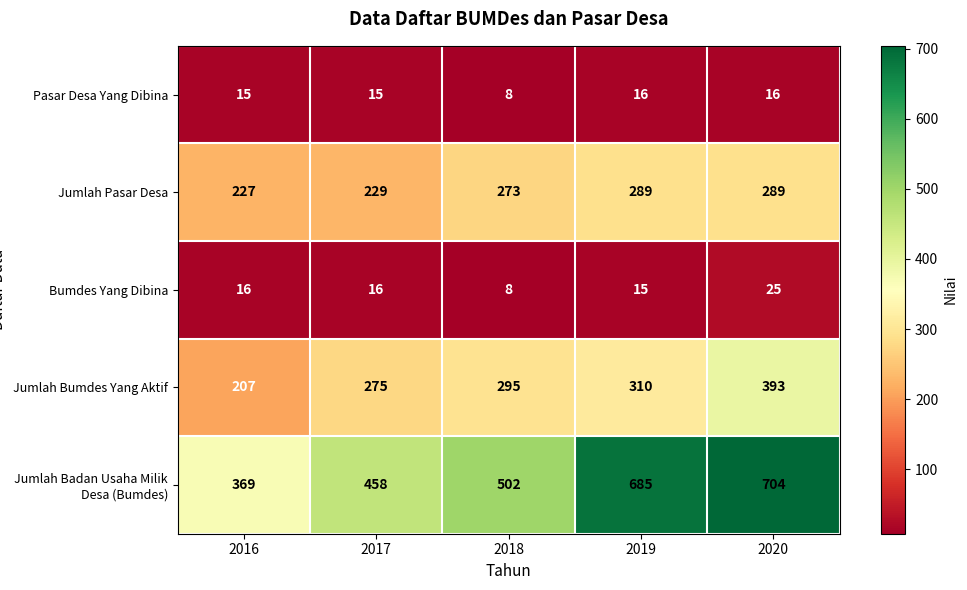

Rank the series by their maximum value, from lowest to highest.

Pasar Desa Yang Dibina, Bumdes Yang Dibina, Jumlah Pasar Desa, Jumlah Bumdes Yang Aktif, Jumlah Badan Usaha Milik Desa (Bumdes)